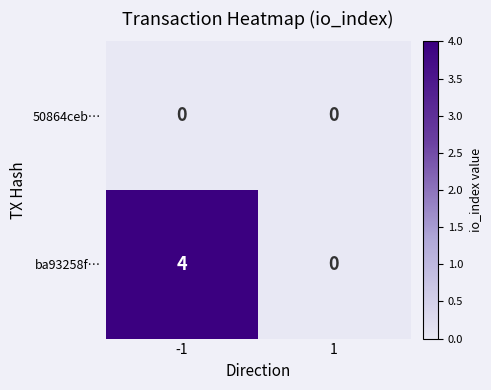

Reading left to right, what are all the values shown in this chart?

50864ceb…: -1=0	1=0
ba93258f…: -1=4	1=0